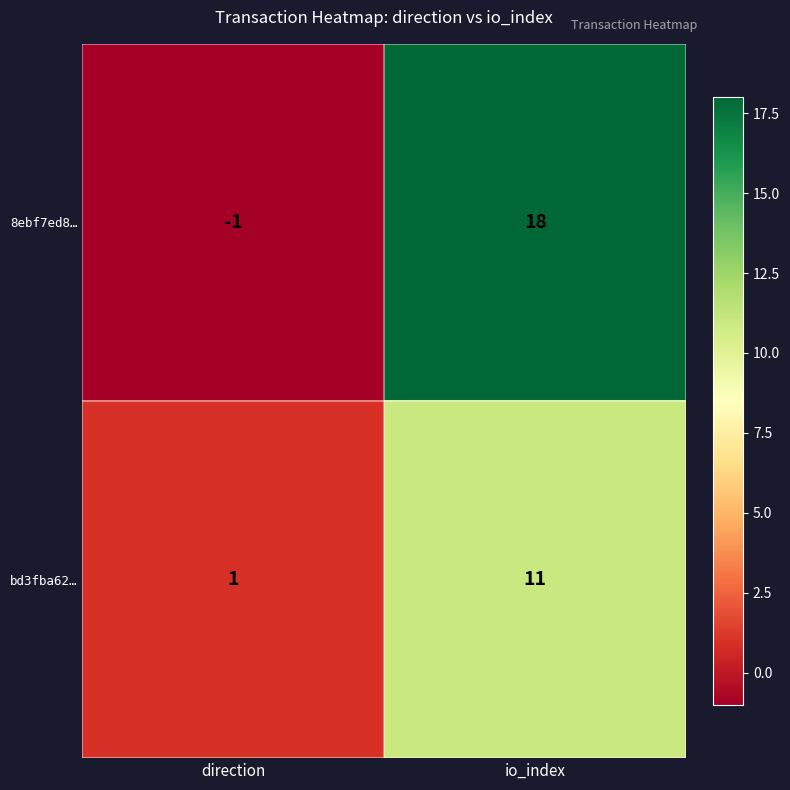

How many categories are shown in the chart?

2